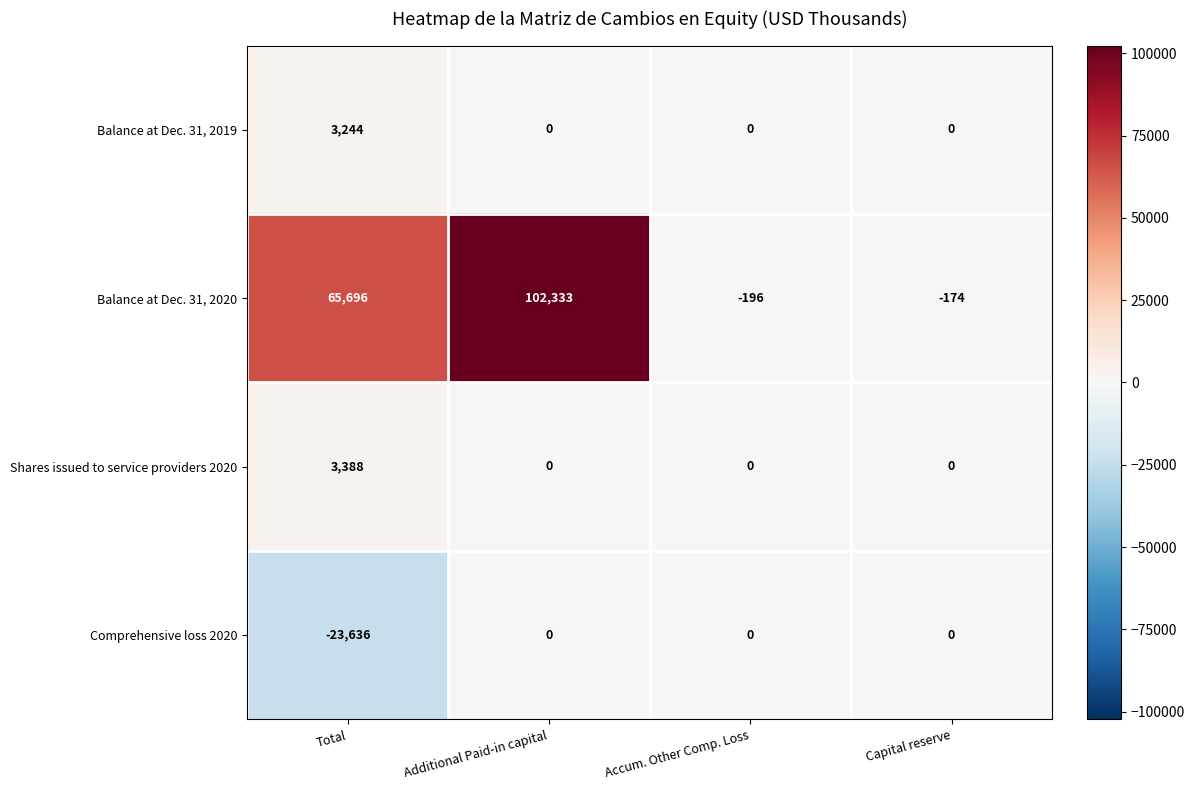

What is the sum of all Shares issued to service providers 2020 values?

3388